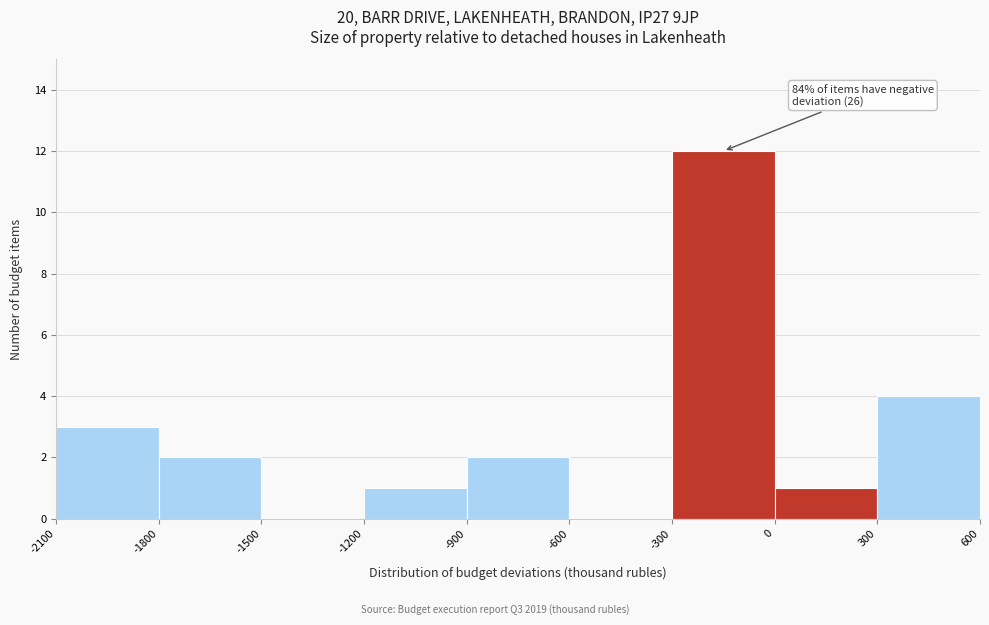

Over which range of the x-axis is the bar tallest?

-300 to 0